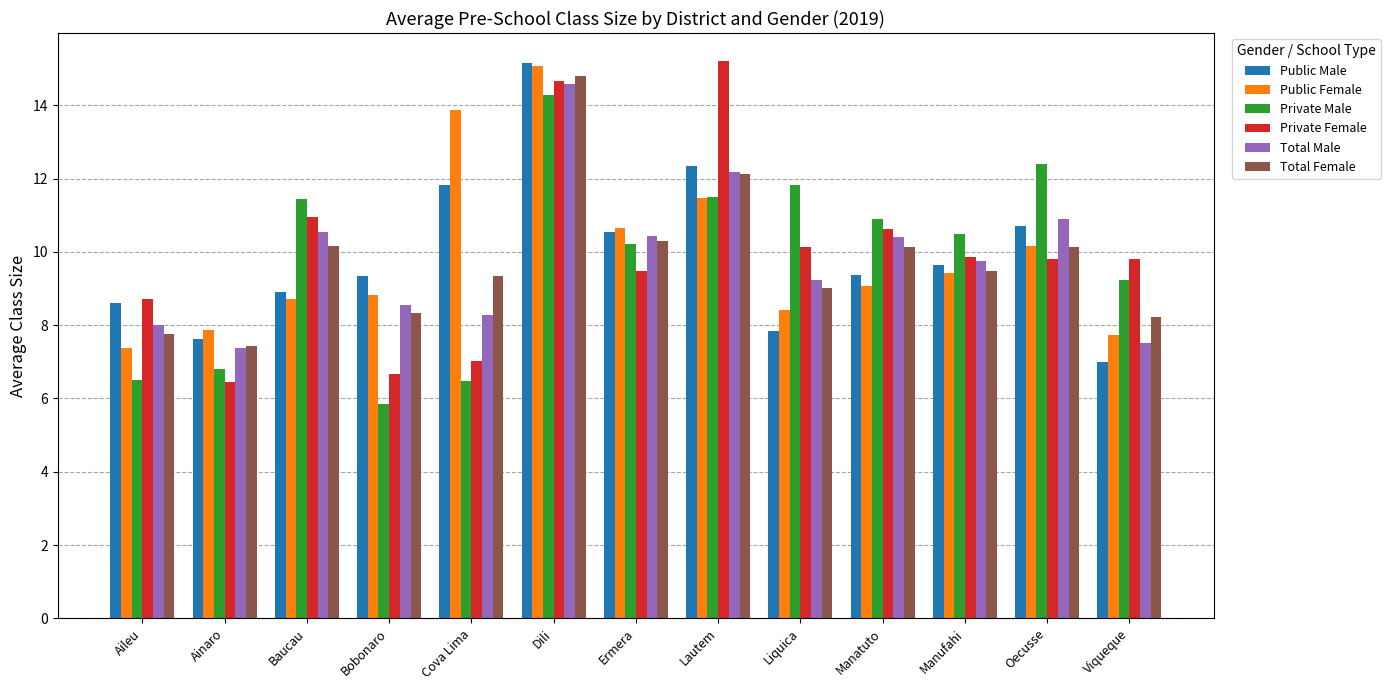

Is it true that Public Male equals 15.2 at Dili?

True